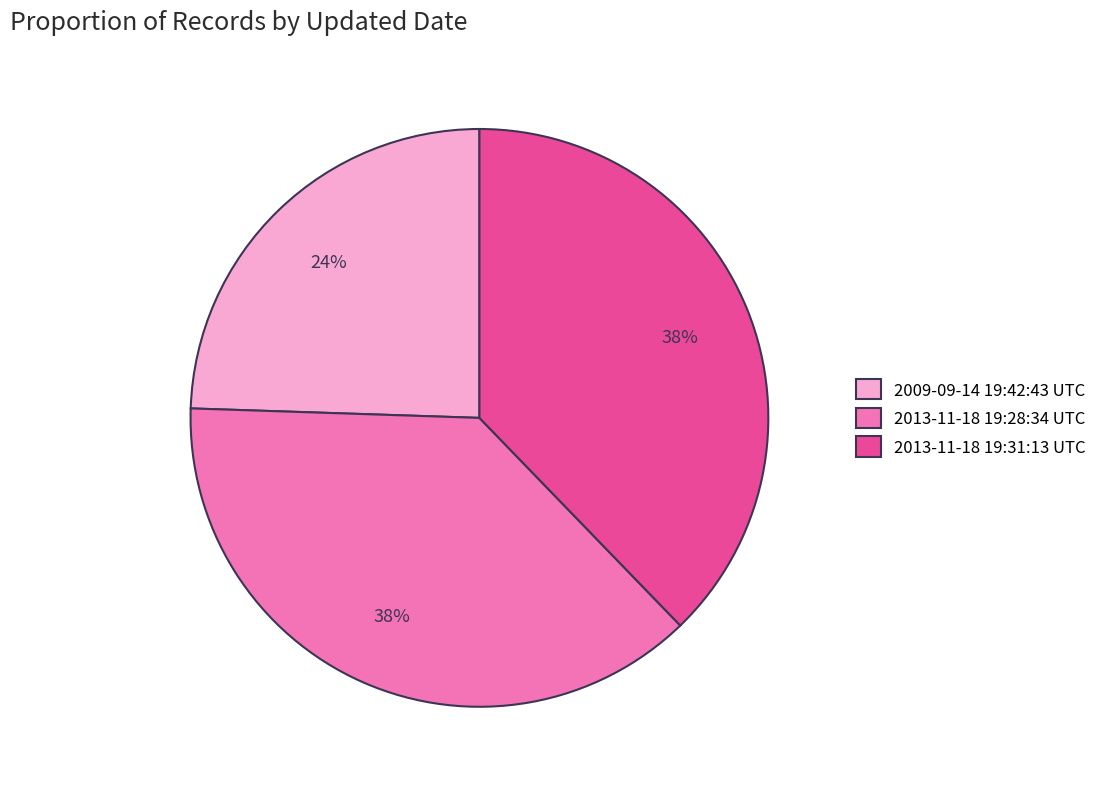

Does 2009-09-14 19:42:43 UTC account for over 50% of the chart?

No